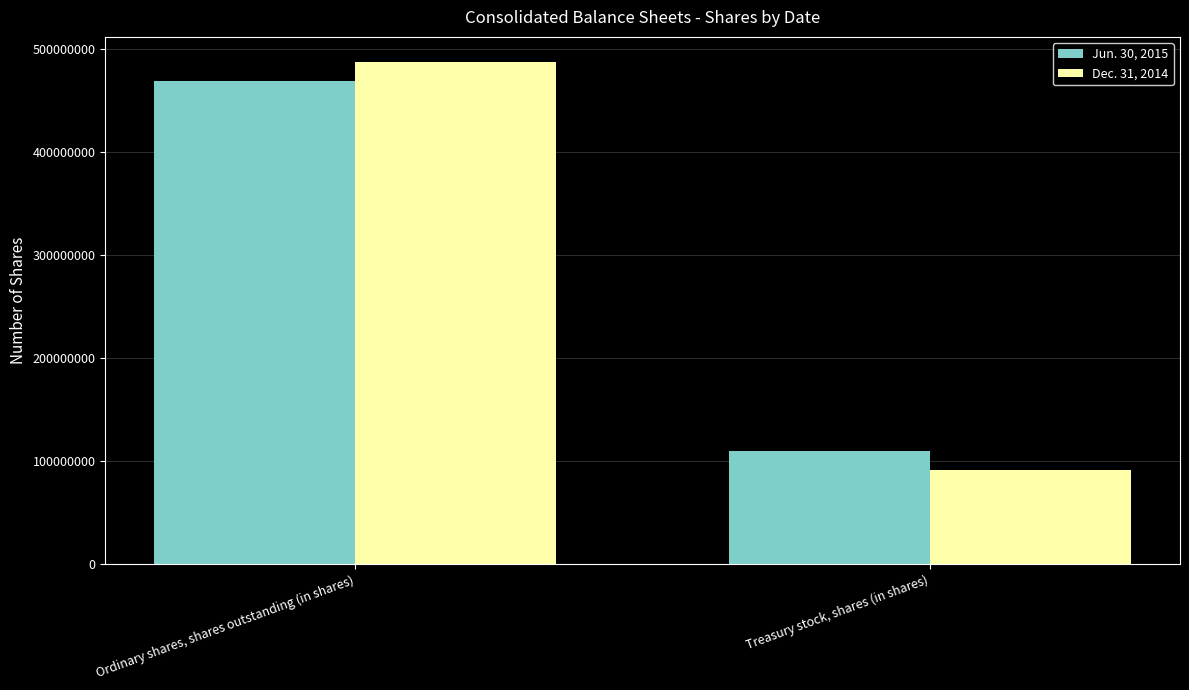

What is the sum of the Dec. 31, 2014 values at Treasury stock, shares (in shares) and Ordinary shares, shares outstanding (in shares)?

578433131